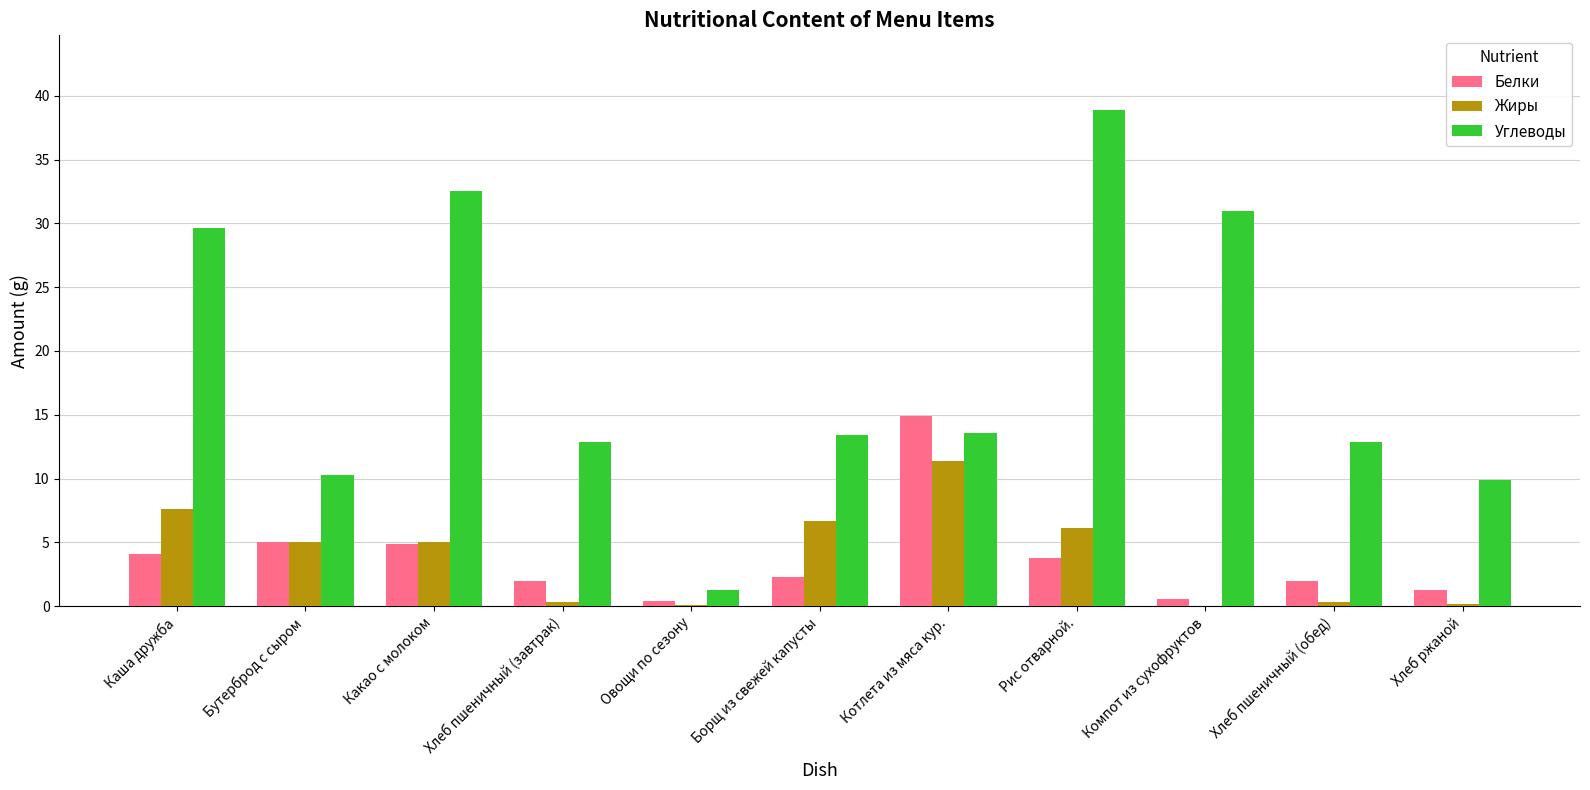

At which category is the sum across all series the highest?

Рис отварной.